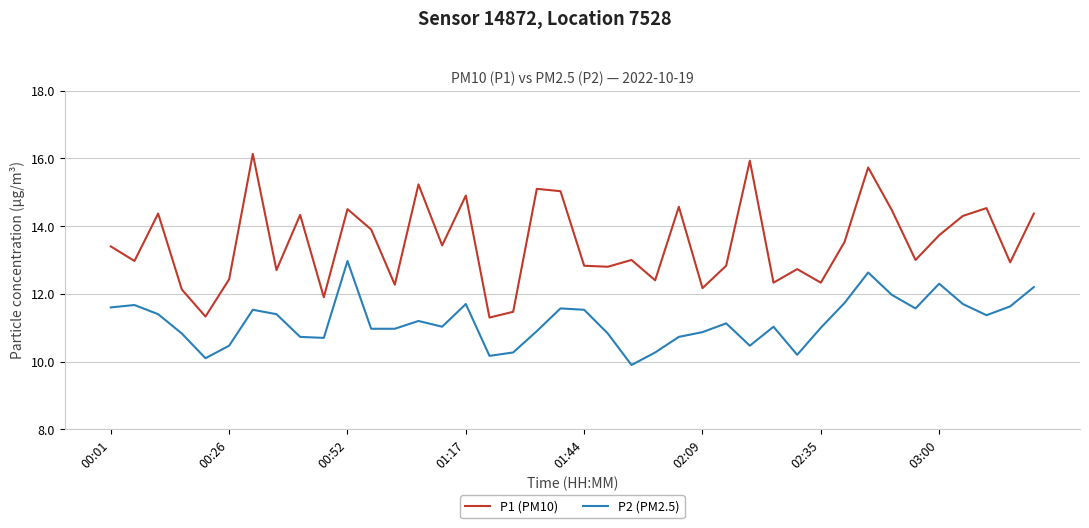

True or false: P1 (PM10) and P2 (PM2.5) intersect in this chart.

False